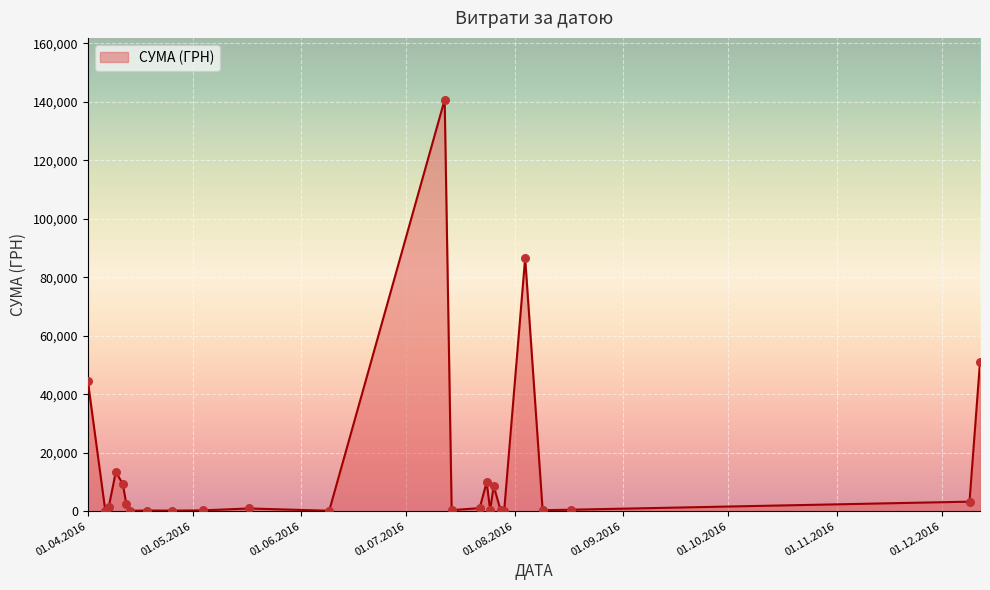

Does the chart have visible grid lines?

Yes